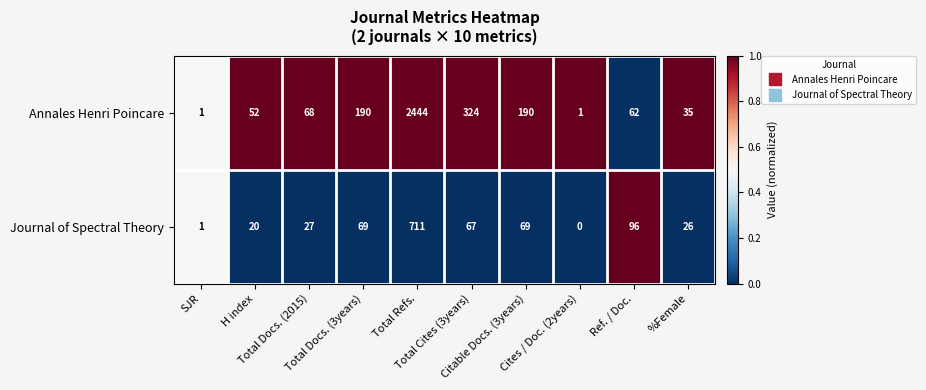

What is the average value of the Annales Henri Poincare series?

337